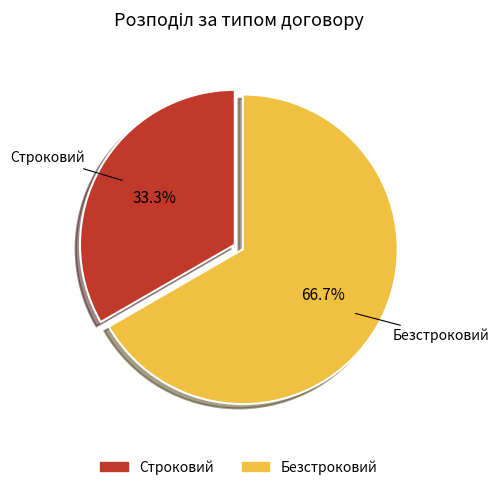

To the nearest percent, what percentage of the pie is Безстроковий?

67%